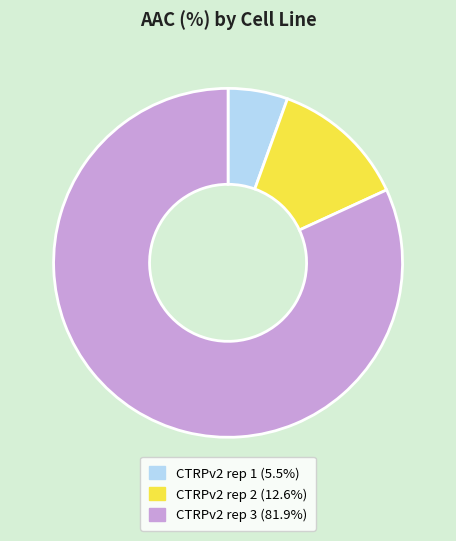

Is there any slice that represents more than half of the pie?

Yes